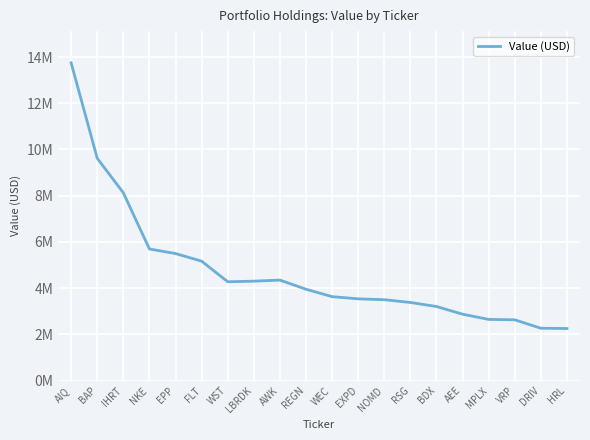

What is the minimum value shown in the chart?

2253000